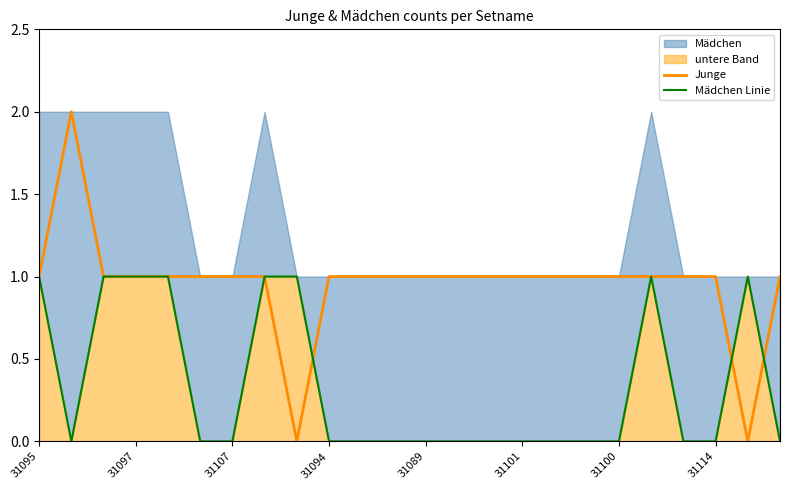

True or false: Junge has a value of 1 at 31094.

True